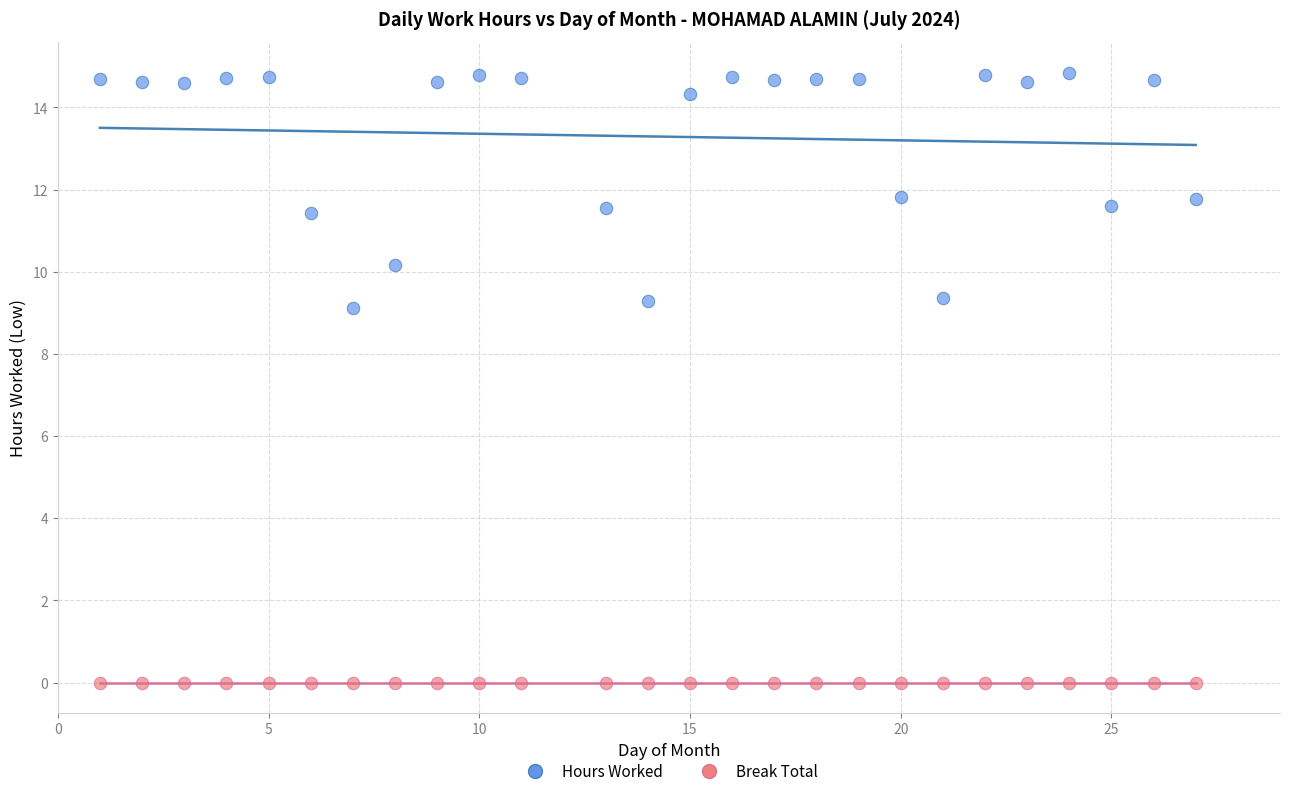

Across all series, what Y value is closest to 7?

9.1